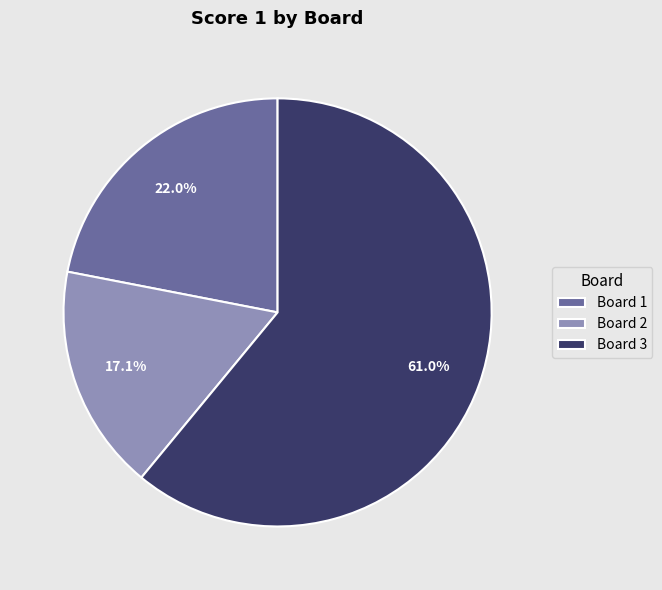

To the nearest percent, what is the combined percentage of Board 1 and Board 2?

39%